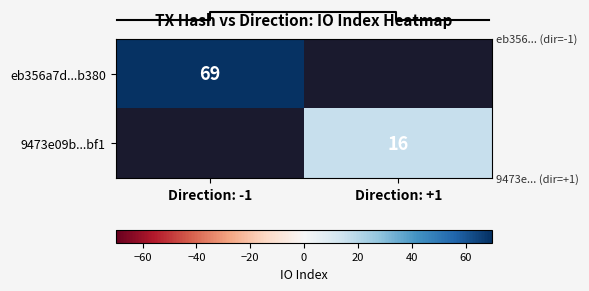

What is the greatest value displayed?

69.0